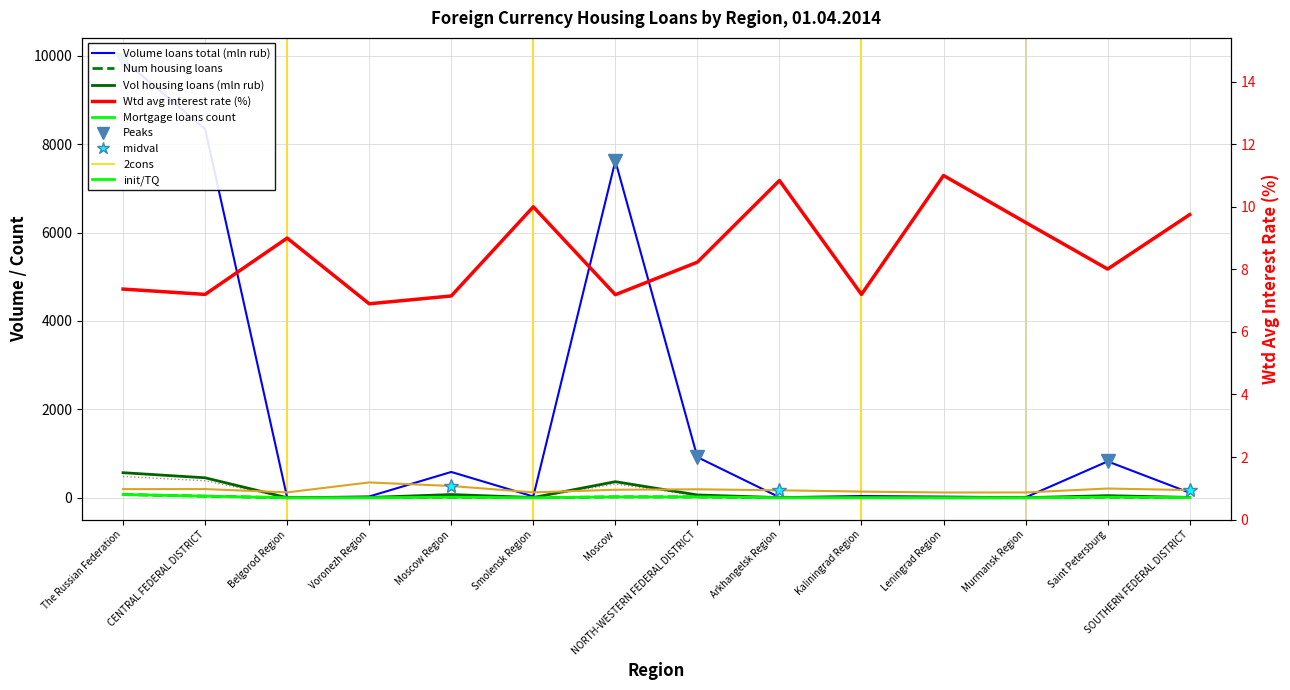

Which series ends up on top after the final intersection of Number of housing loans and Wtd avg interest rate (%)?

Wtd avg interest rate (%)